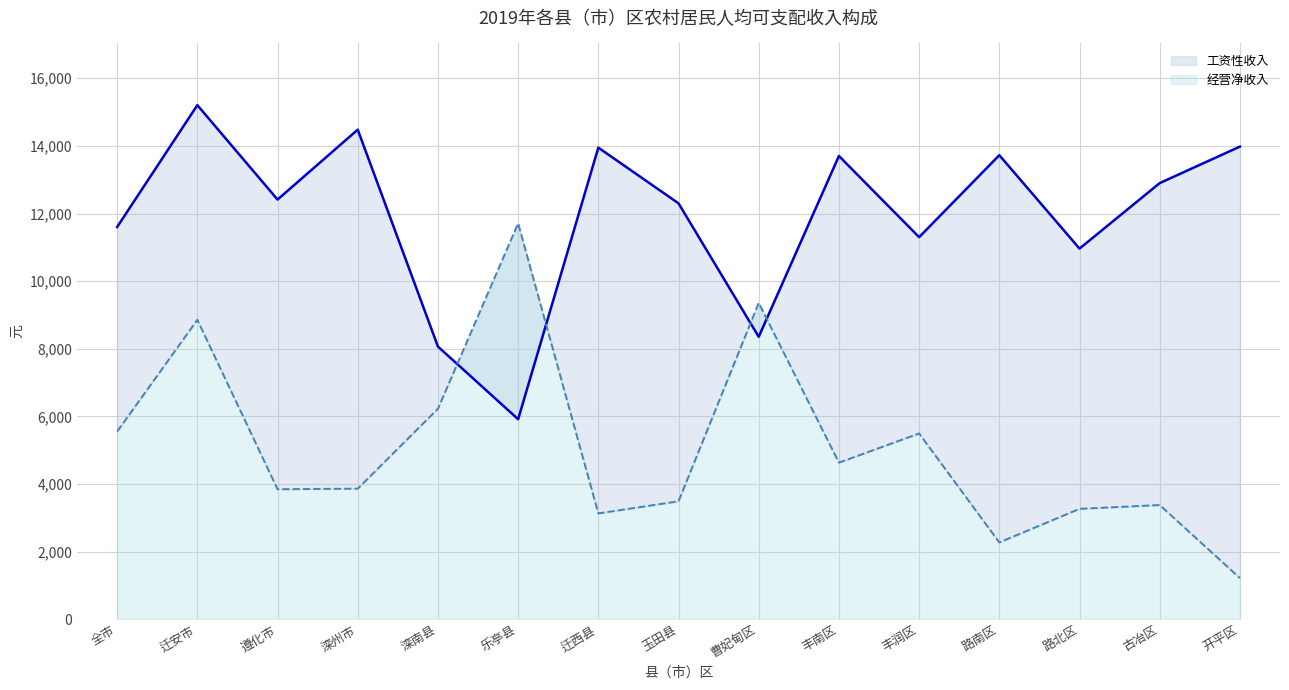

Count the number of categories in the chart.

15